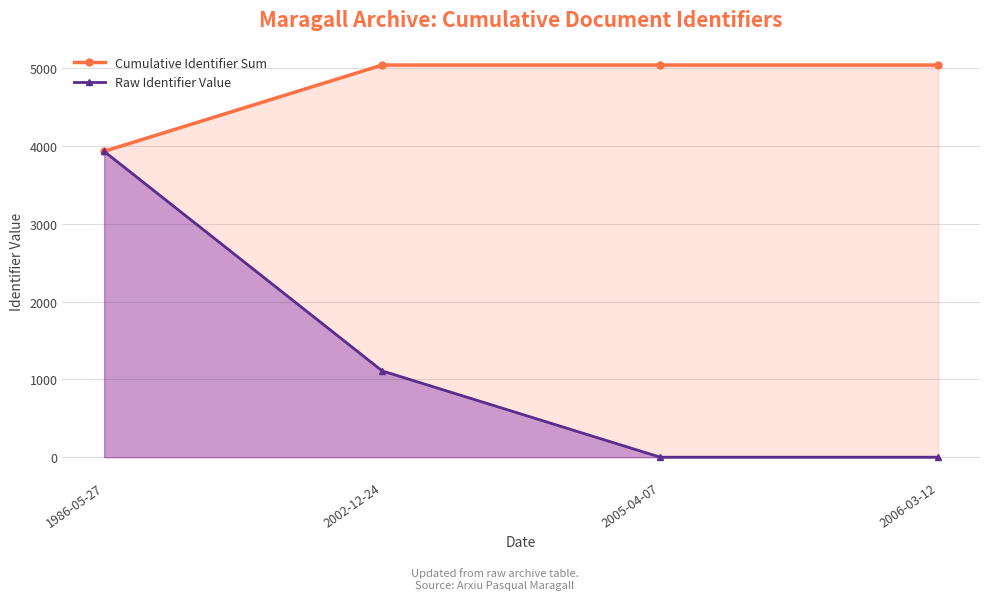

True or false: Cumulative Identifier Sum and Raw Identifier Value intersect in this chart.

False